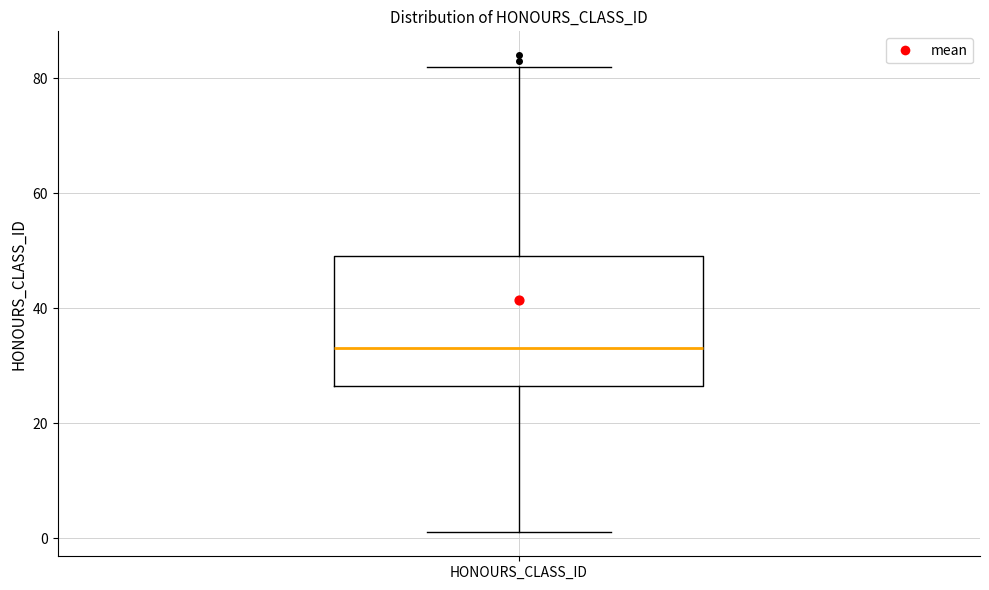

Read this box plot against the y-axis: the position of the median line, the range covered by the box, and the ends of both whiskers. The values are not printed on the chart, so give them approximately, as read against the axis.

median 34, box 26 to 50, whiskers 2 to 82